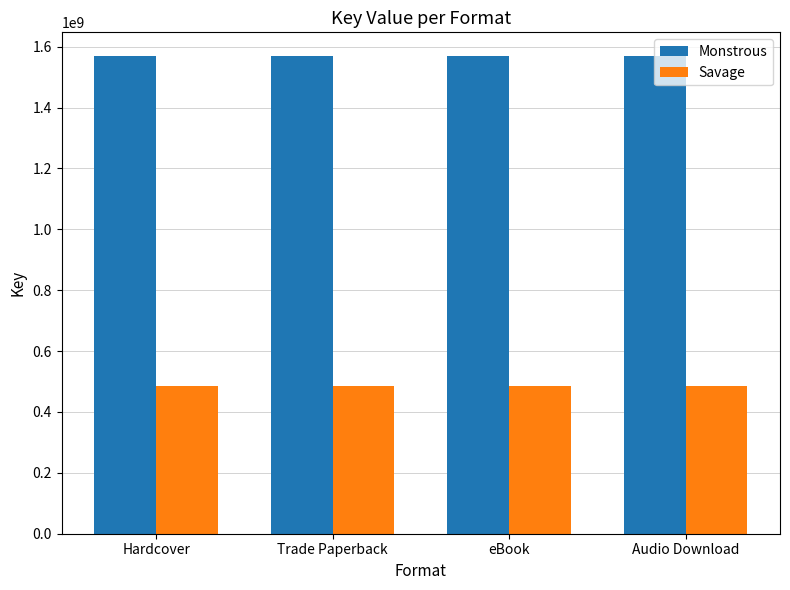

Reading right to left, extract all data points from this chart.

Monstrous: Audio Download=1568915370	eBook=1568915370	Trade Paperback=1568915370	Hardcover=1568915370
Savage: Audio Download=486921731	eBook=486921731	Trade Paperback=486921731	Hardcover=486921731